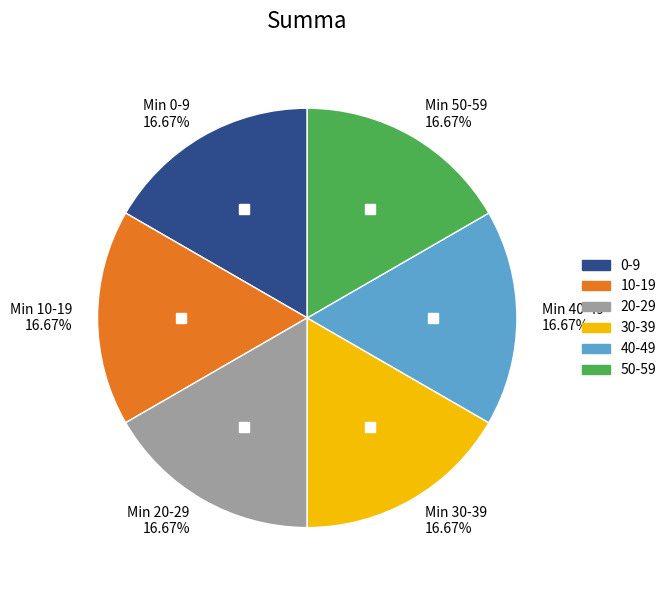

What is the ratio of the value at 30-39 to the value at 20-29?

1.0